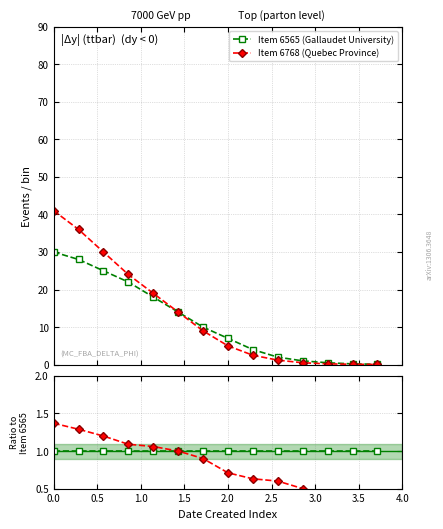

The Item 6768 (Quebec Province) series shows 0.7 at 12. True or false?

False